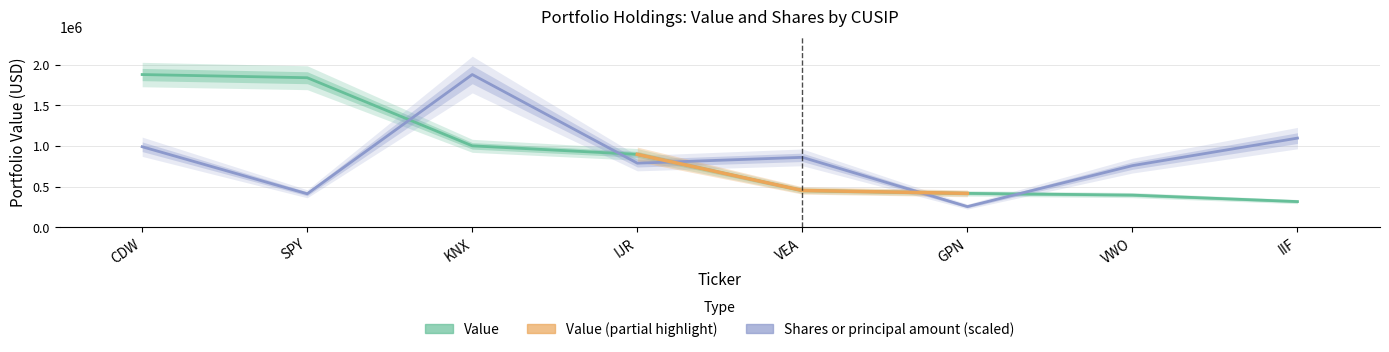

True or false: Value has more than 1 points higher than both neighbors.

False